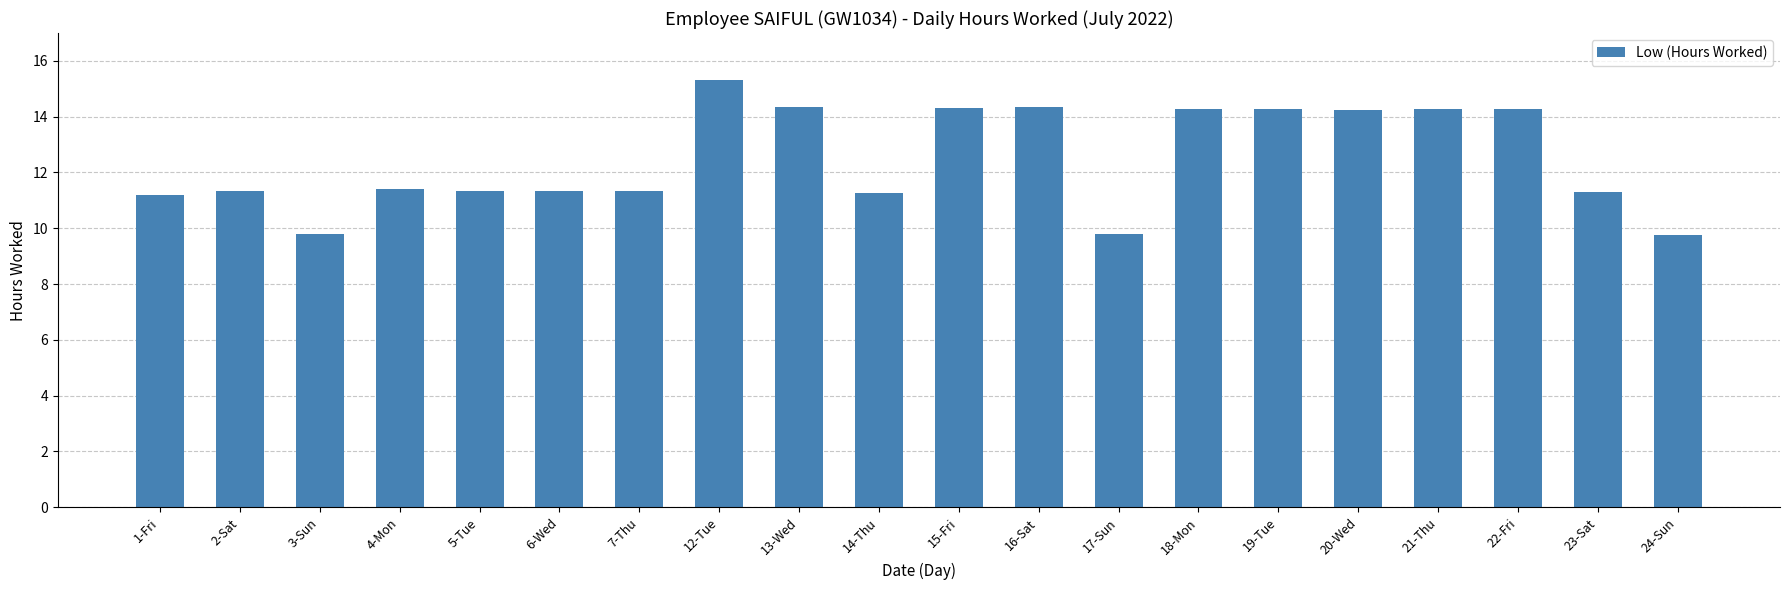

Between 23-Sat and 15-Fri, which is larger?

15-Fri